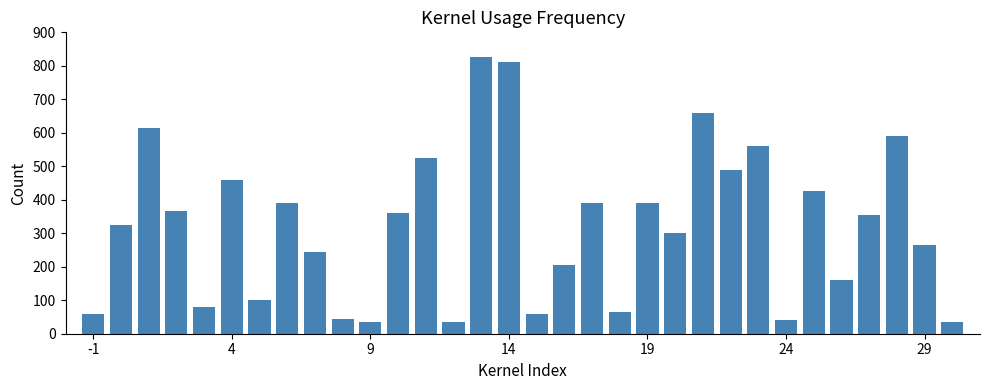

What is the maximum value shown in the chart?

825